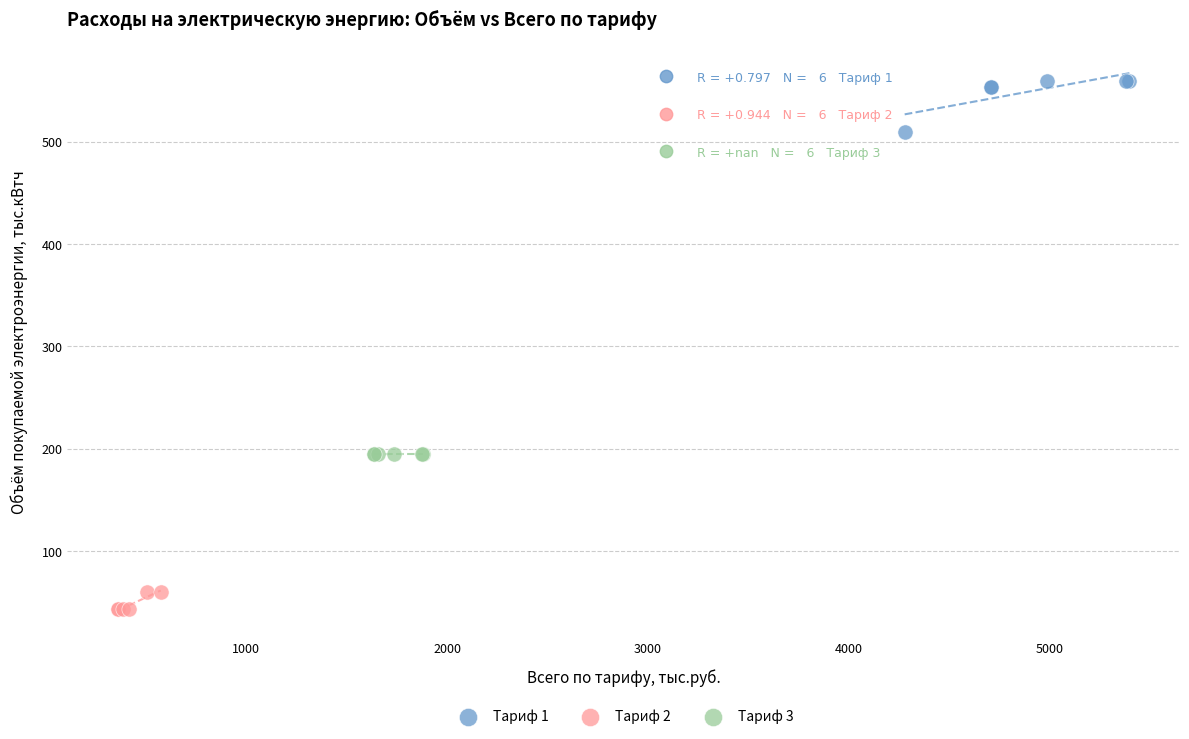

Which series contains the highest Y value?

Тариф 1